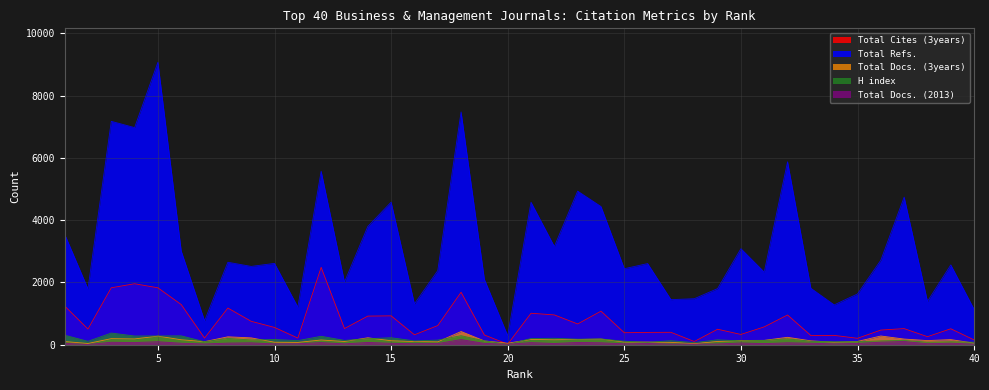

At which category does H index reach its first local valley?

2